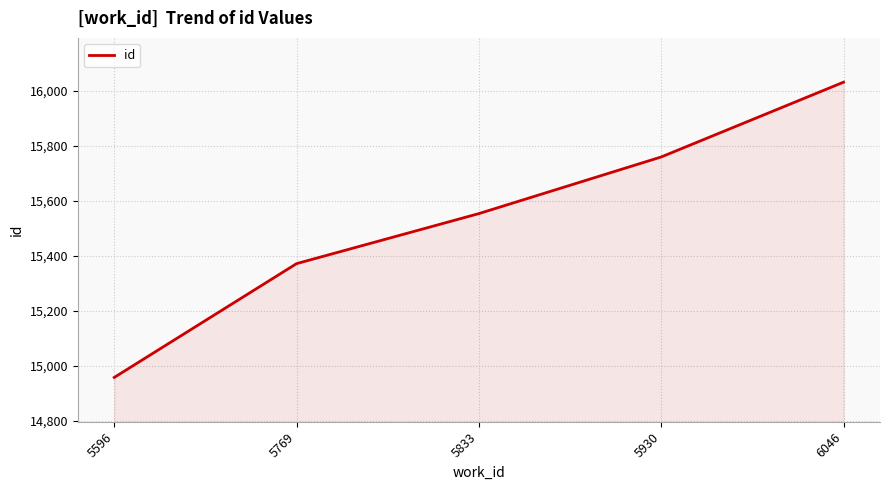

Rank the categories by value from lowest to highest.

5596, 5769, 5833, 5930, 6046